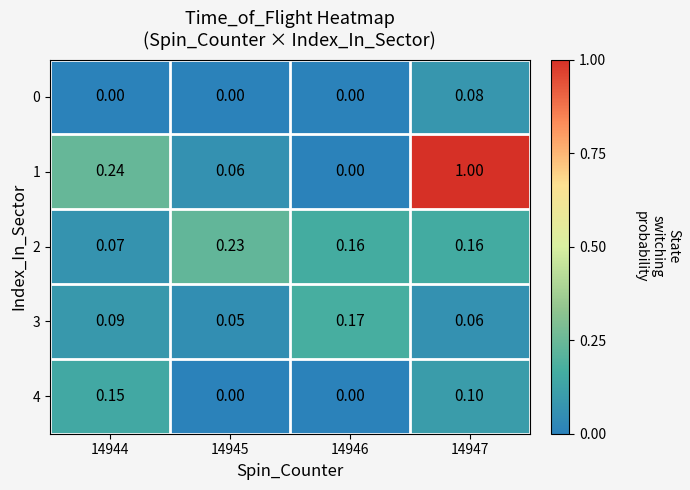

Is the value of 0 at 14946 greater than the value of 2 at 14946?

No